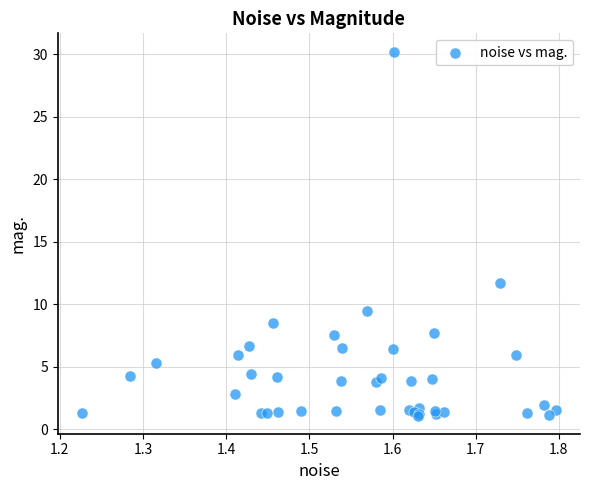

What Y value in the scatter plot is closest to 15?

11.7